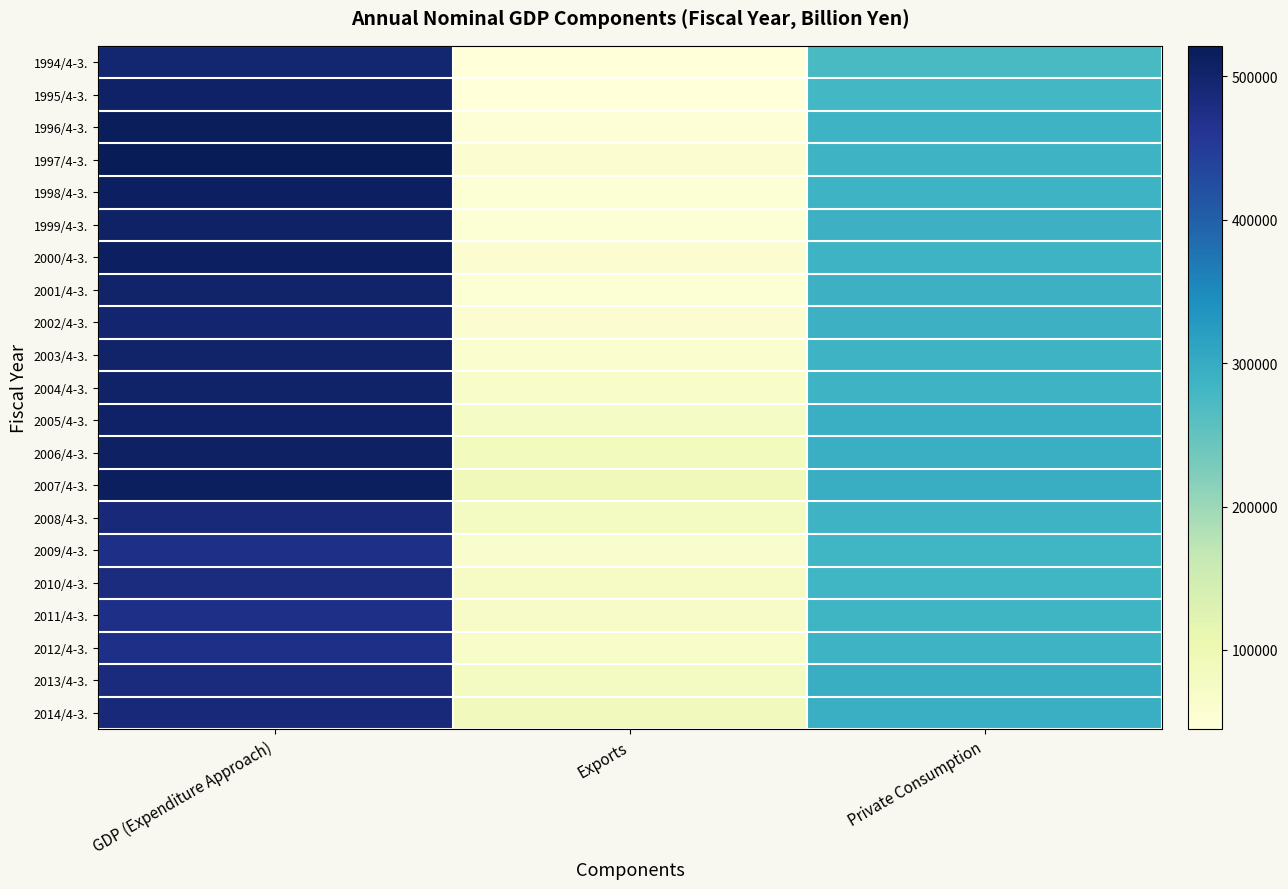

Between Private Consumption and Exports, which is larger?

Private Consumption